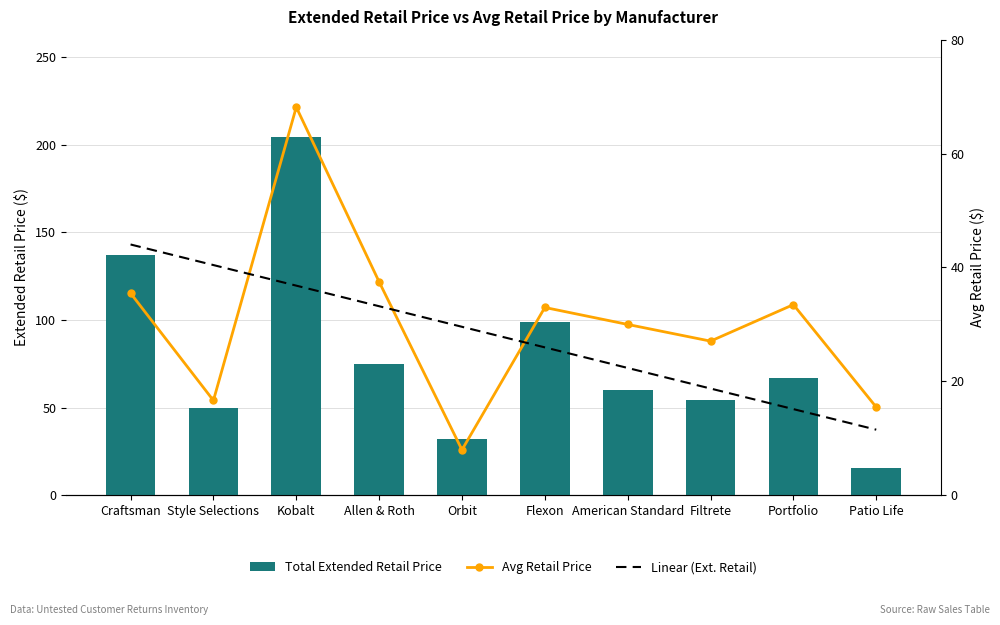

The Avg Retail Price series shows 35.5 at Craftsman. True or false?

True